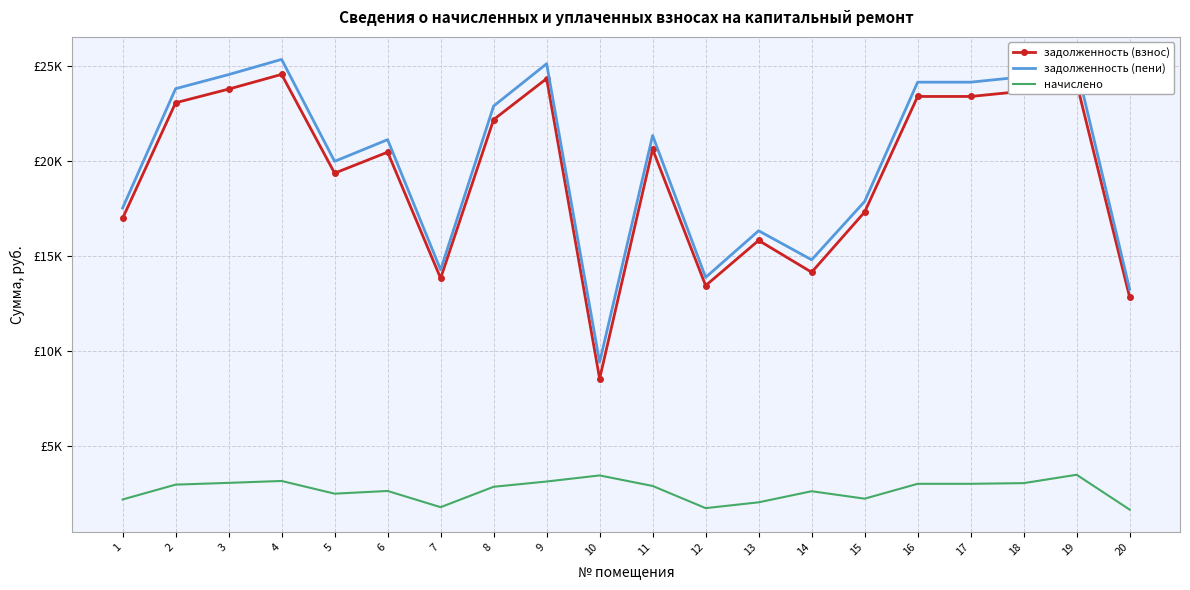

At which category does начислено reach its first local valley?

5